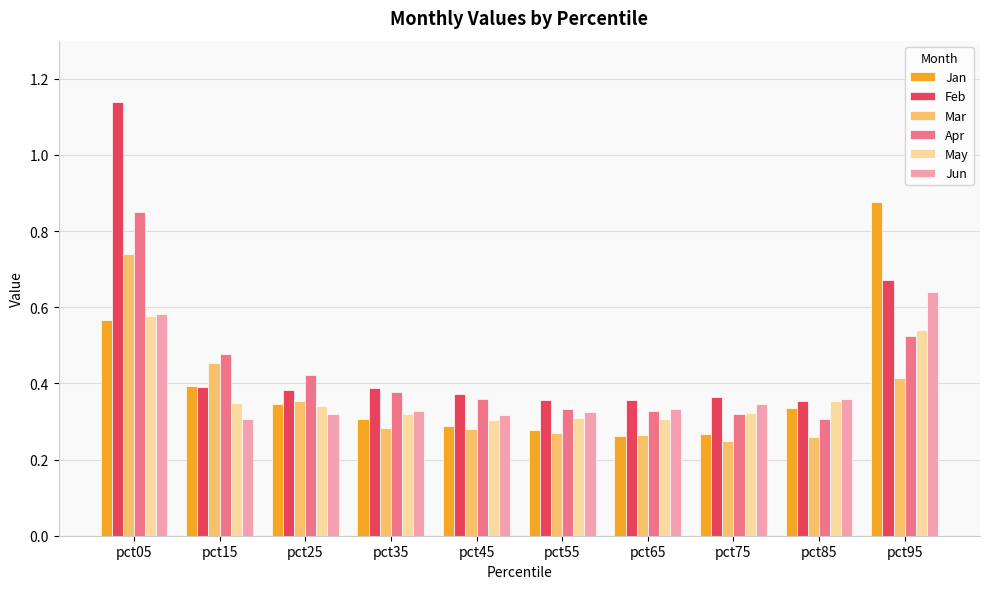

Which category has the highest value in the Mar series?

pct05